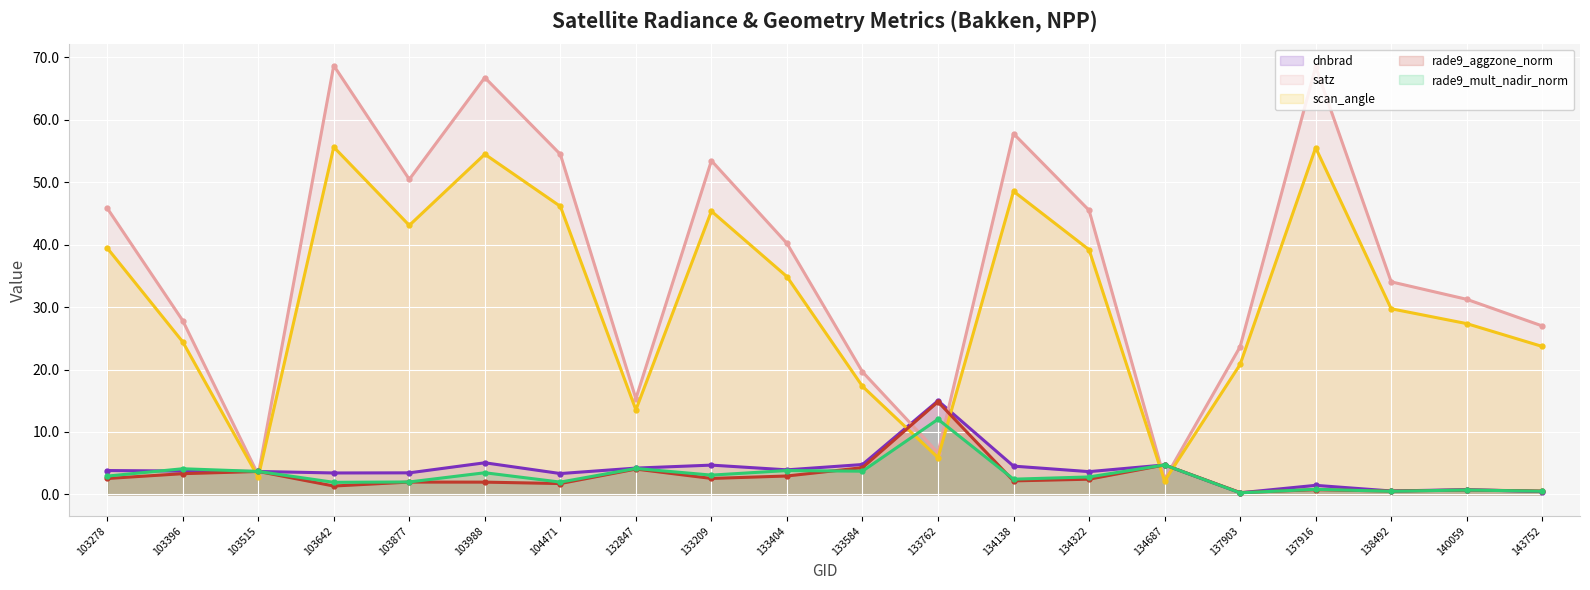

What is the minimum value shown in the chart?

0.3